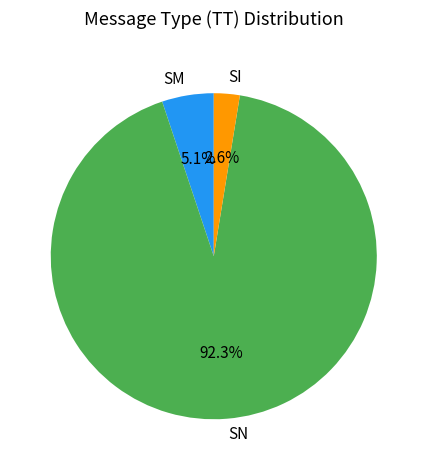

What is the largest slice in the pie chart?

SN